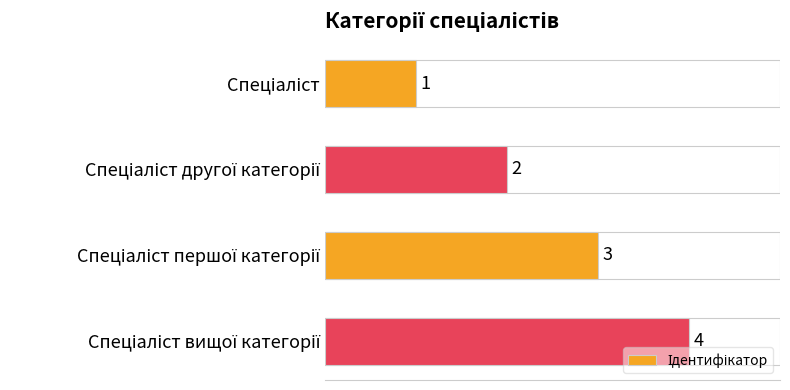

What is the sum of all values?

10